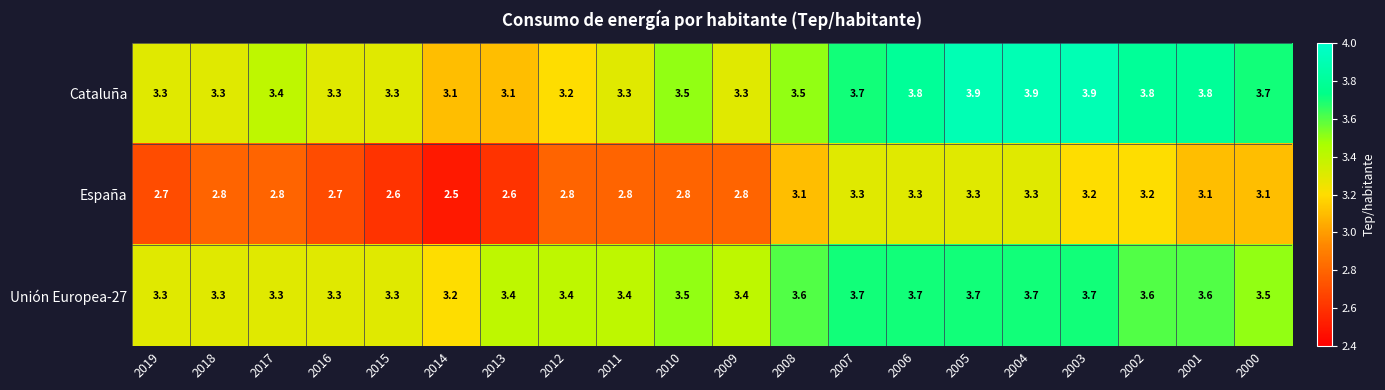

What is the difference between the maximum and minimum values in the España series?

0.8